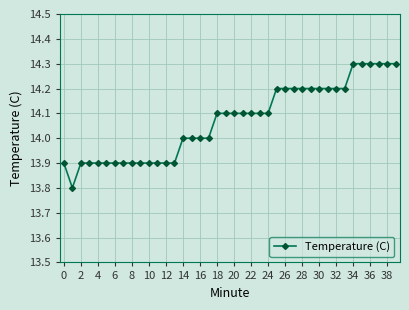

What is the value of the 38th point from the left?

14.3